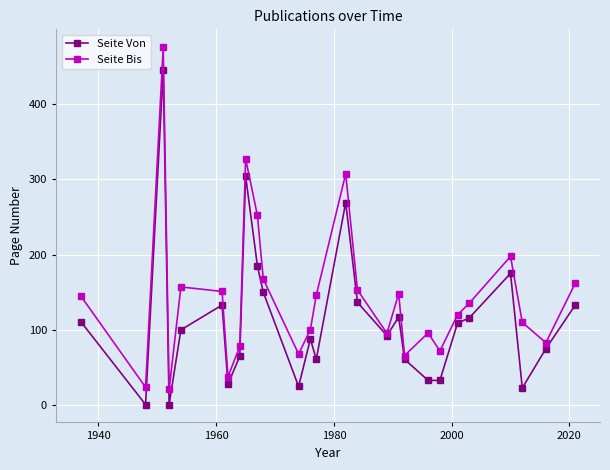

List the series in order of their peak value, lowest first.

Seite Von, Seite Bis